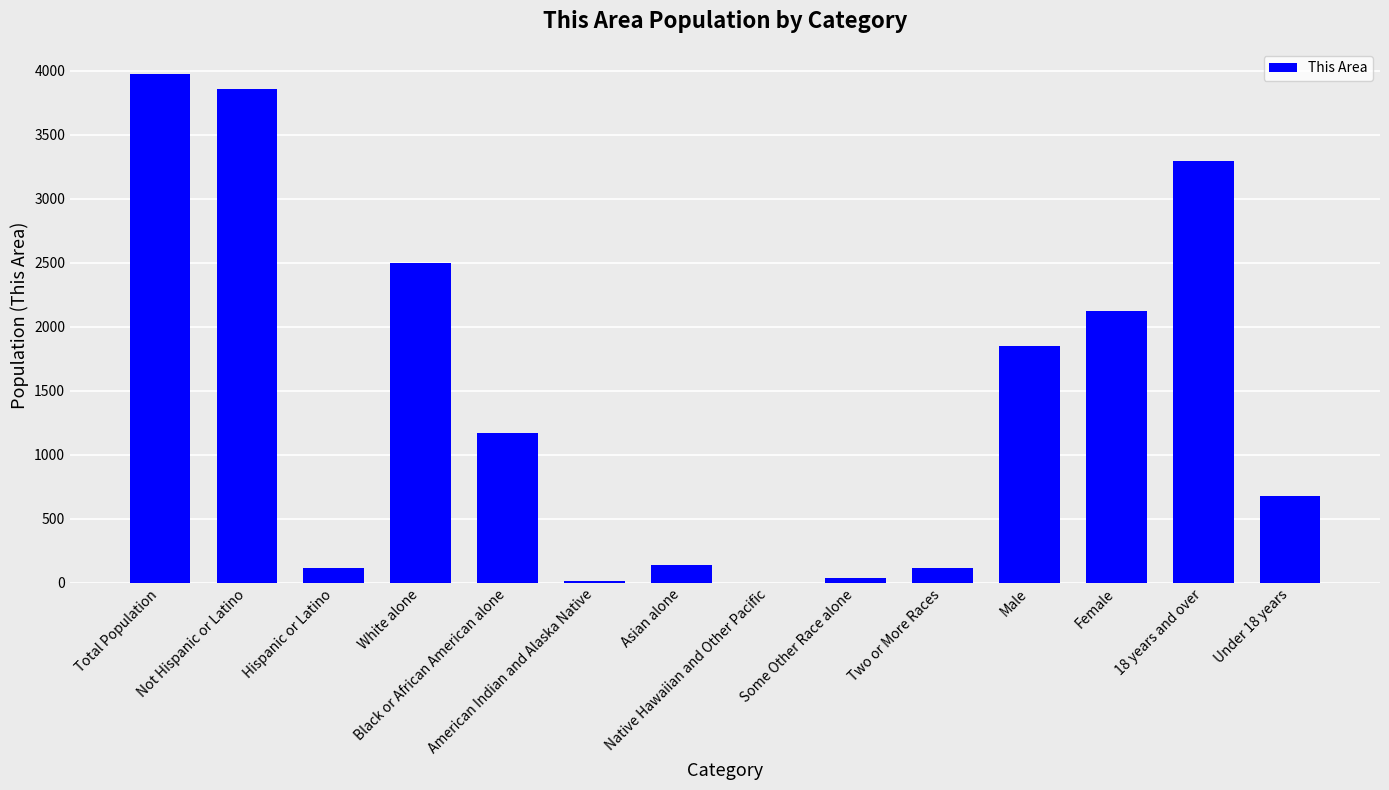

Count the number of data series in this chart.

1